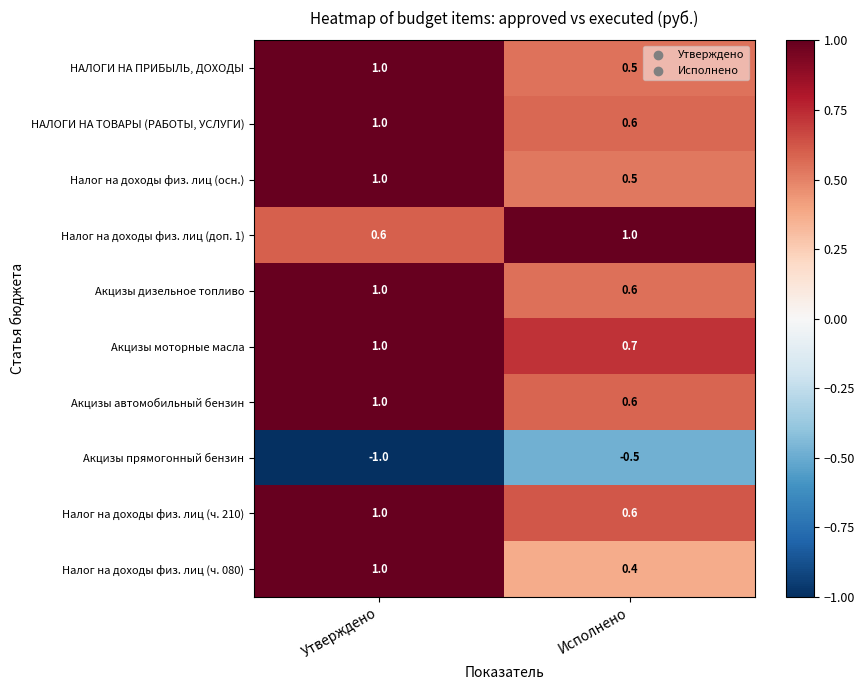

Count the number of data series in this chart.

10